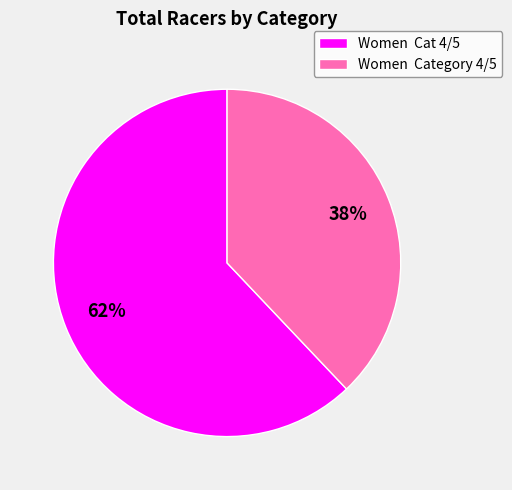

How many segments does this pie chart have?

2